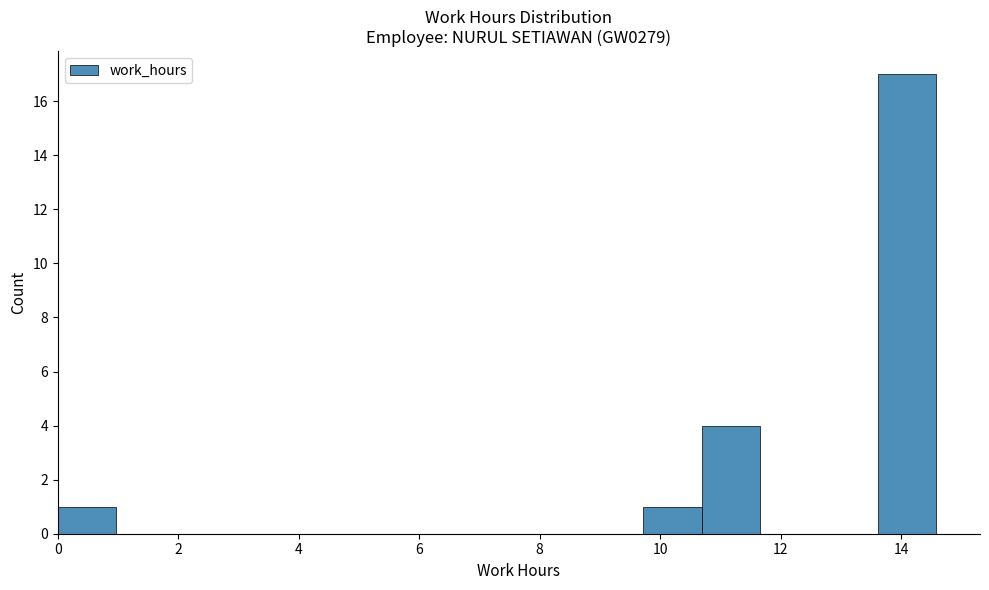

Reading left to right, transcribe this chart: for each bar, give the range it covers on the x-axis and its height. Neither the bar edges nor the heights are printed on the chart, so give them approximately, as read against the axes.

0.0 to 1.0: 1
1.0 to 2.0: 0
2.0 to 3.0: 0
3.0 to 3.8: 0
3.8 to 4.8: 0
4.8 to 5.8: 0
5.8 to 6.8: 0
6.8 to 7.8: 0
7.8 to 8.8: 0
8.8 to 9.8: 0
9.8 to 10.6: 1
10.6 to 11.6: 4
11.6 to 12.6: 0
12.6 to 13.6: 0
13.6 to 14.6: 17